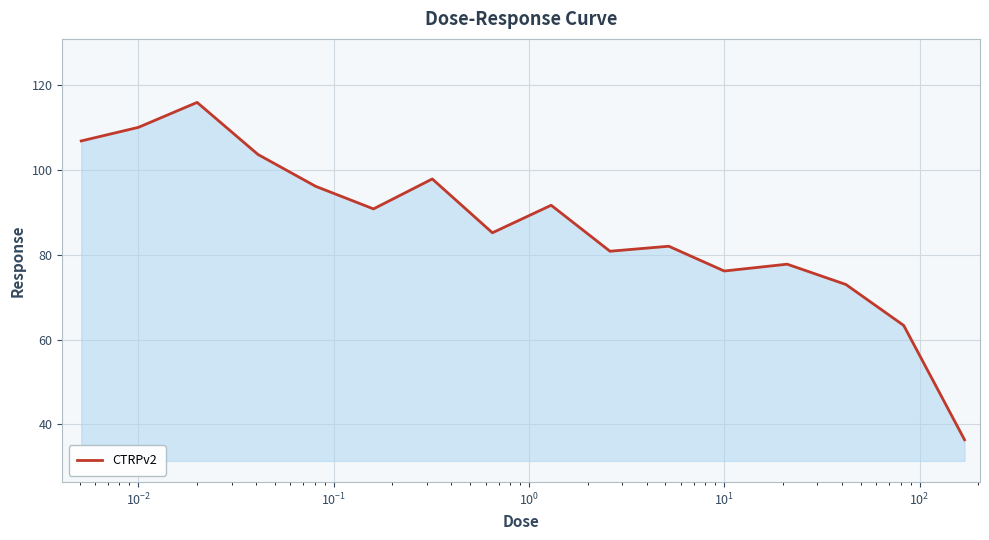

What is the minimum value shown in the chart?

36.3